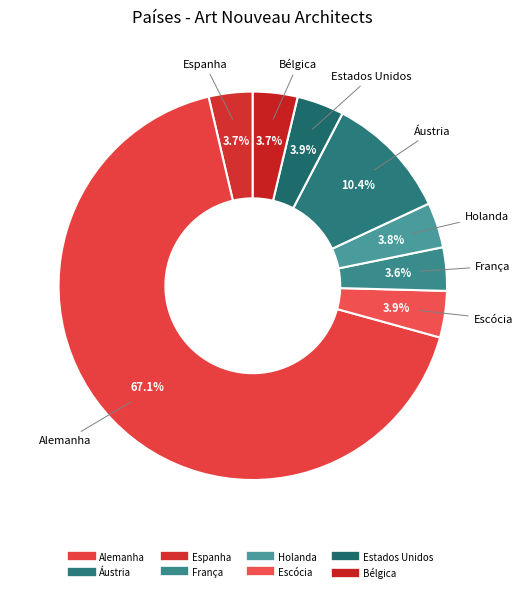

How many segments does this pie chart have?

8